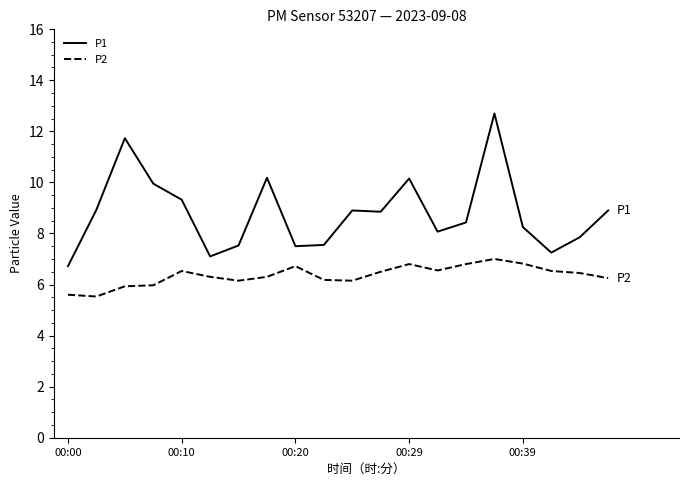

Rank the series by their average value, from lowest to highest.

P2, P1